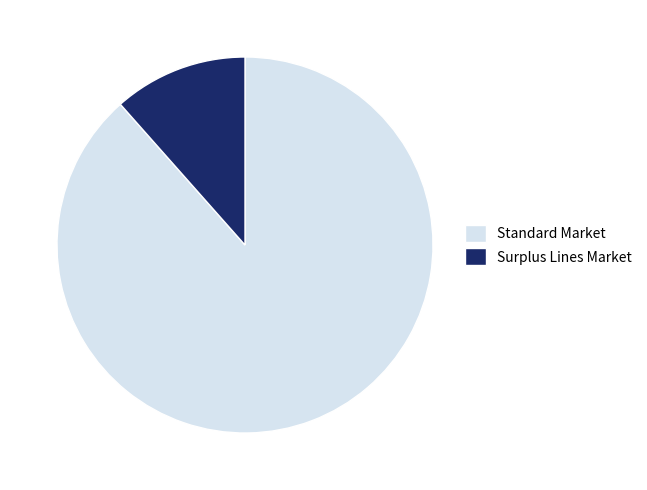

Between Surplus Lines Market and Standard Market, which is larger?

Standard Market